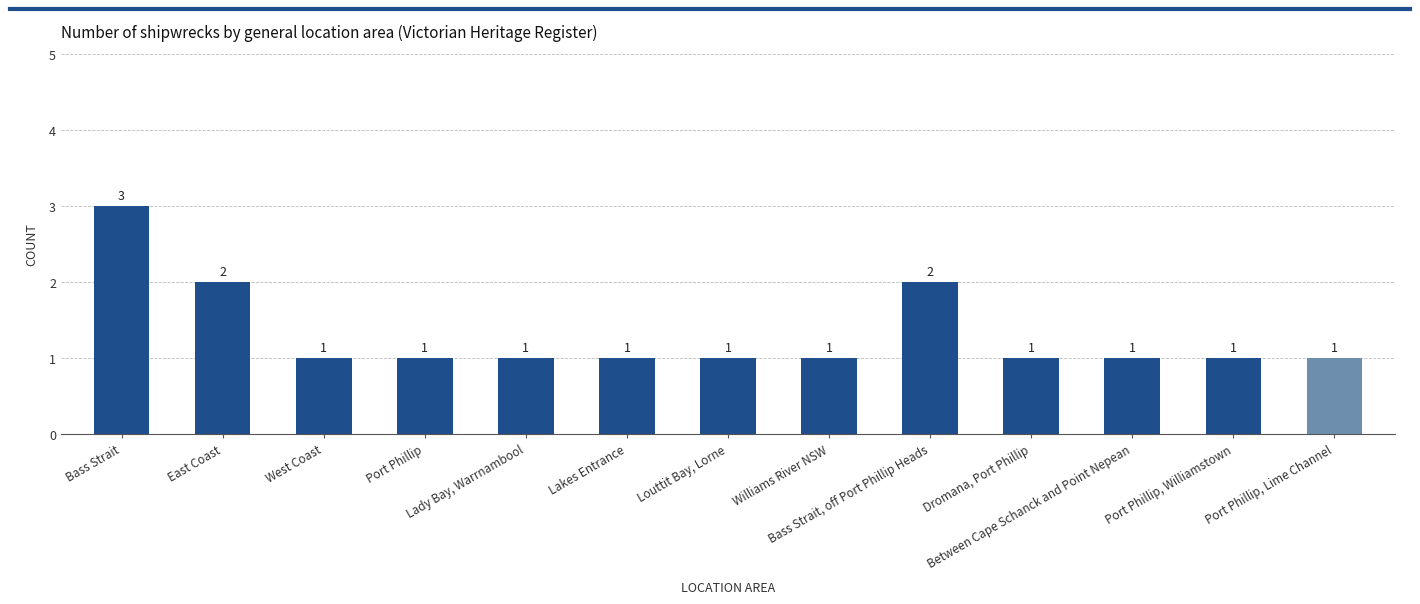

What is the sum of all values?

17